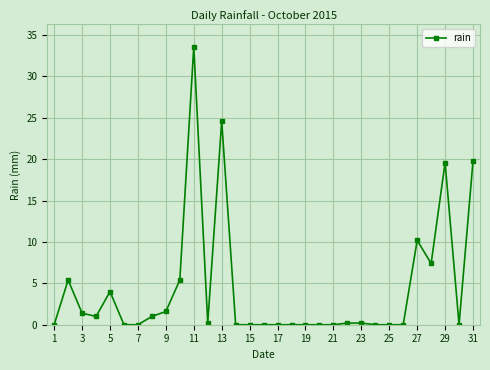

What is the value of the 28th point from the left?

7.4